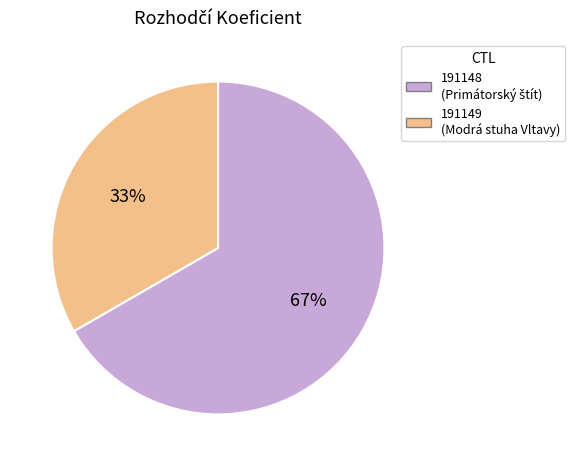

What is the smallest slice in the pie chart?

191149